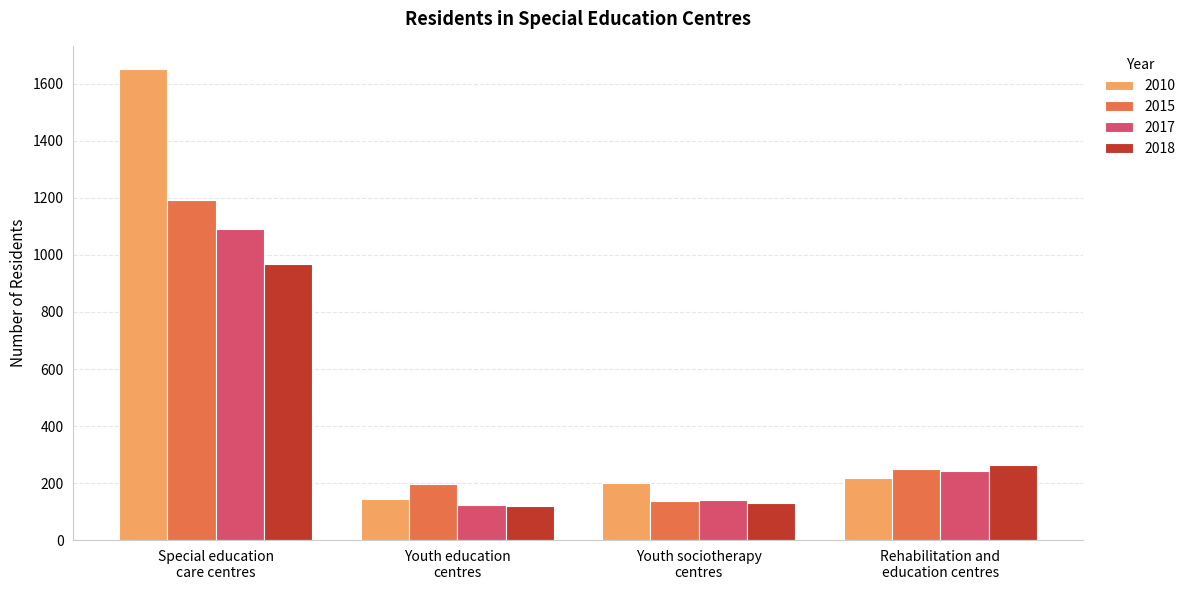

How many data points does each series have?

4